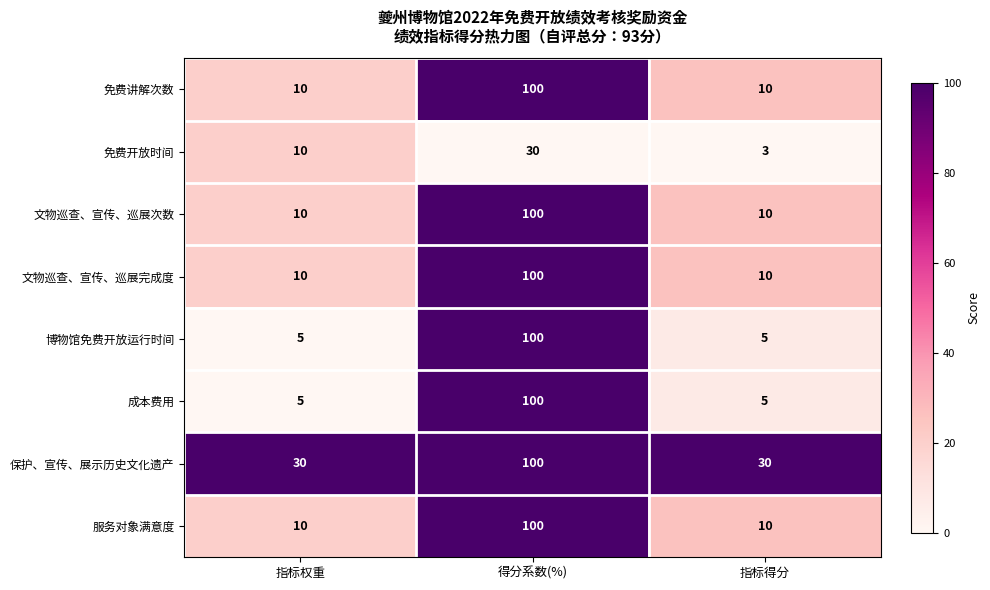

What is the spread (max minus min) of values at 指标得分?

27